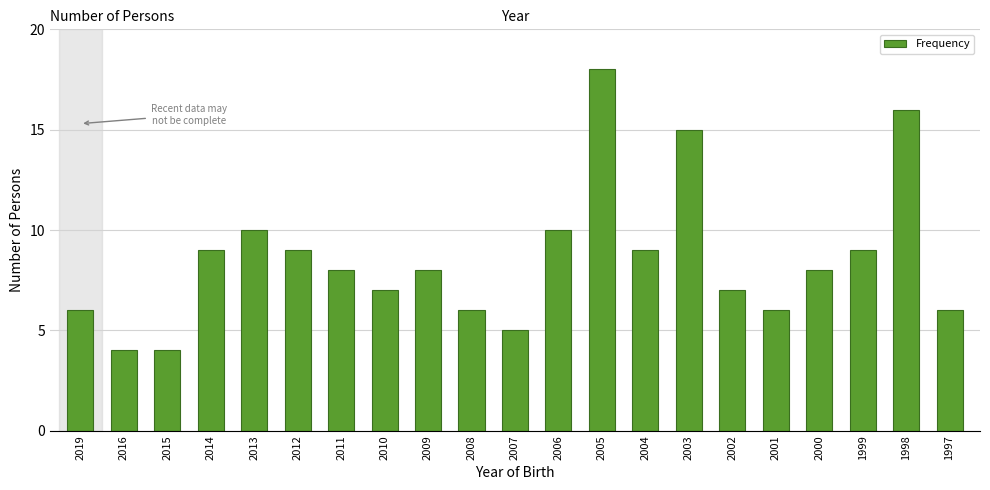

Reading left to right, transcribe all the data shown in this chart.

6	4	4	9	10	9	8	7	8	6	5	10	18	9	15	7	6	8	9	16	6